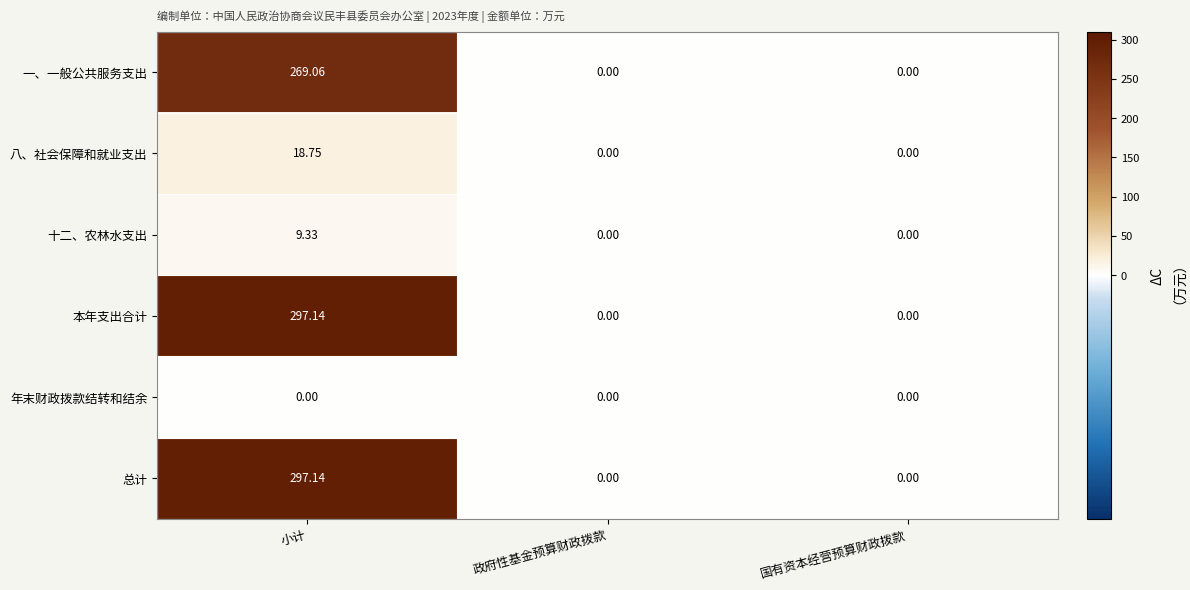

Which category has the highest value in the 十二、农林水支出 series?

小计